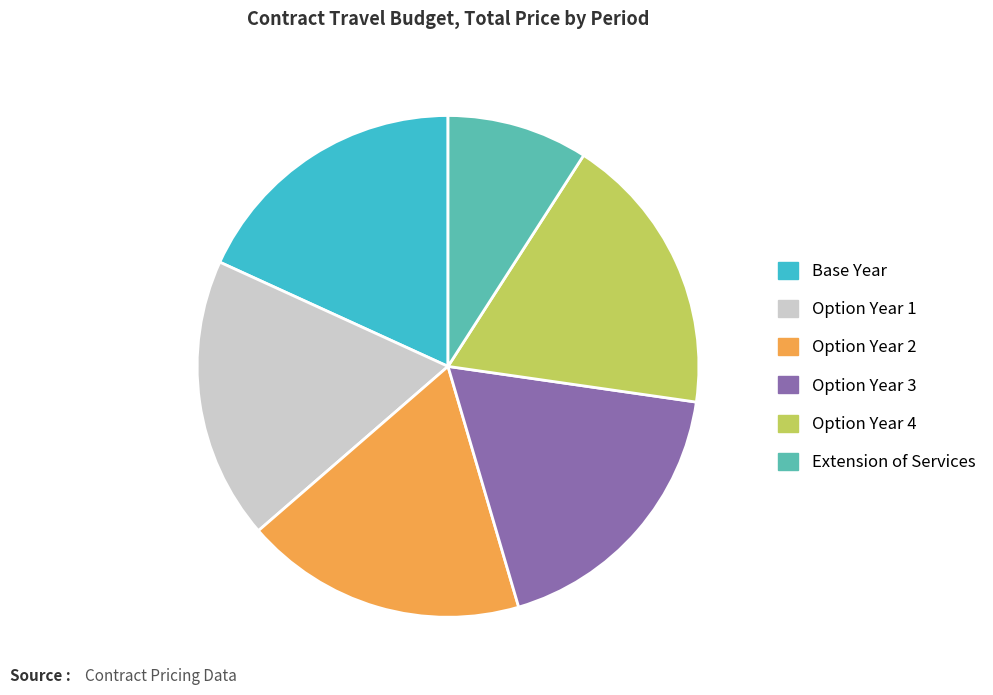

Which category has the smallest portion of the pie?

Extension of Services